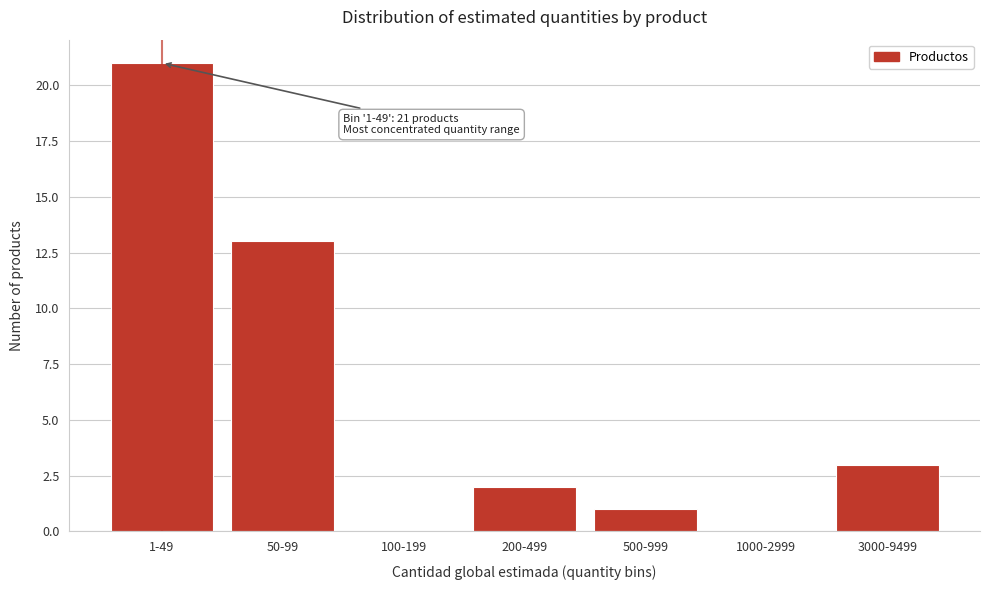

Reading left to right, transcribe all the data shown in this chart.

1-49=21	50-99=13	100-199=0	200-499=2	500-999=1	1000-2999=0	3000-9499=3